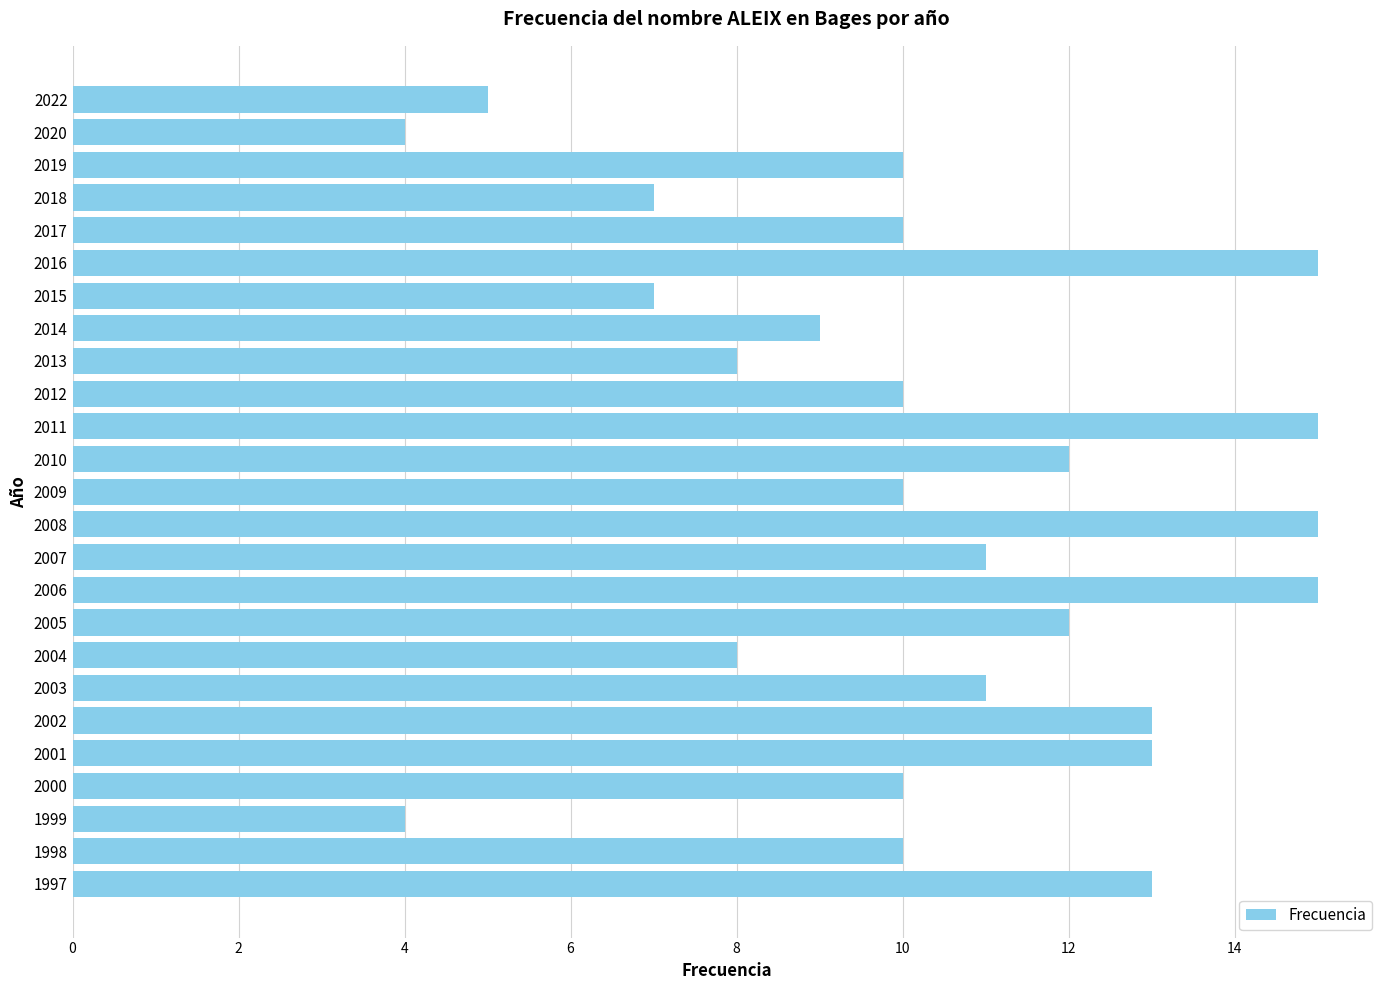

The value at 2019 is 3. True or false?

False